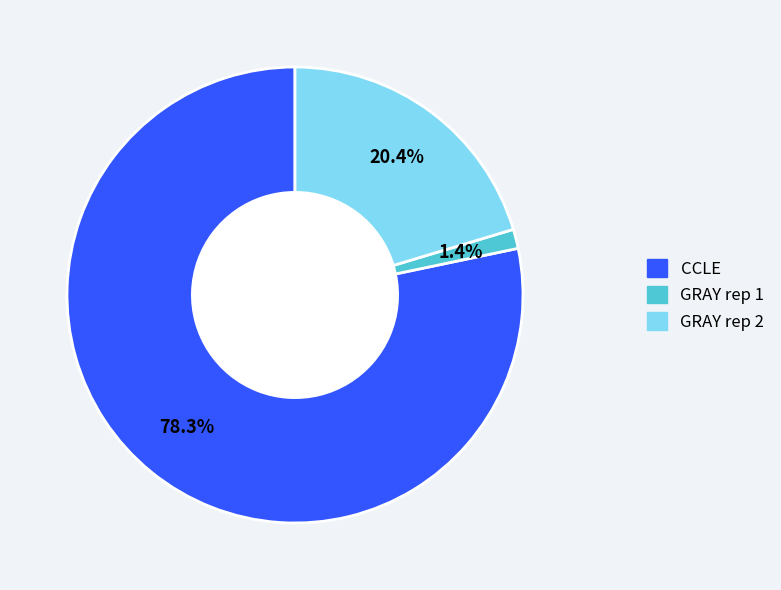

True or false: CCLE accounts for 89% of the total.

False